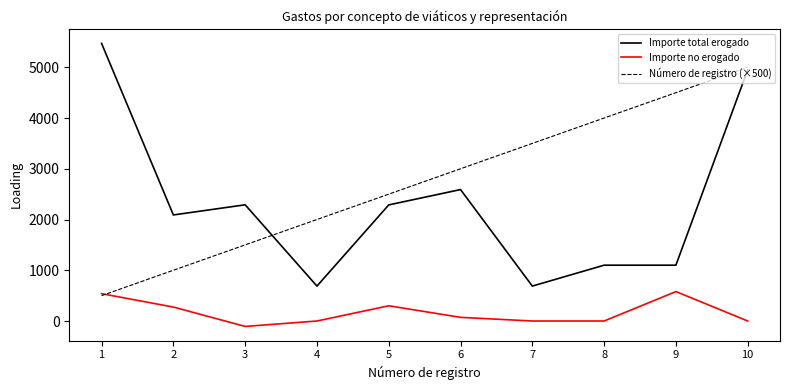

What is the difference between the maximum and minimum values in the Importe total erogado series?

4782.0